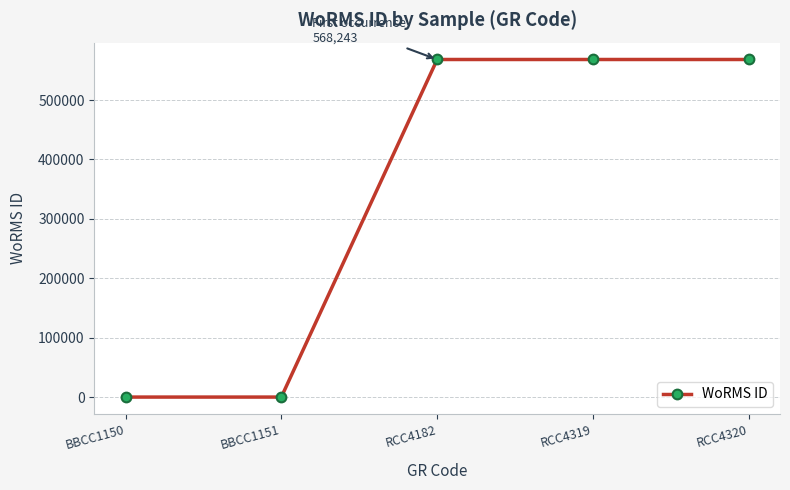

What is the difference between the maximum and minimum values?

568243